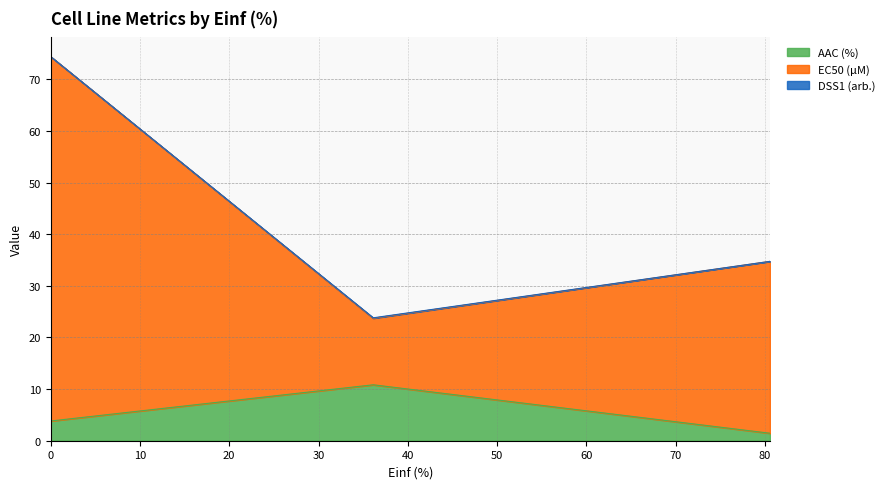

What is the maximum value for AAC (%)?

10.8